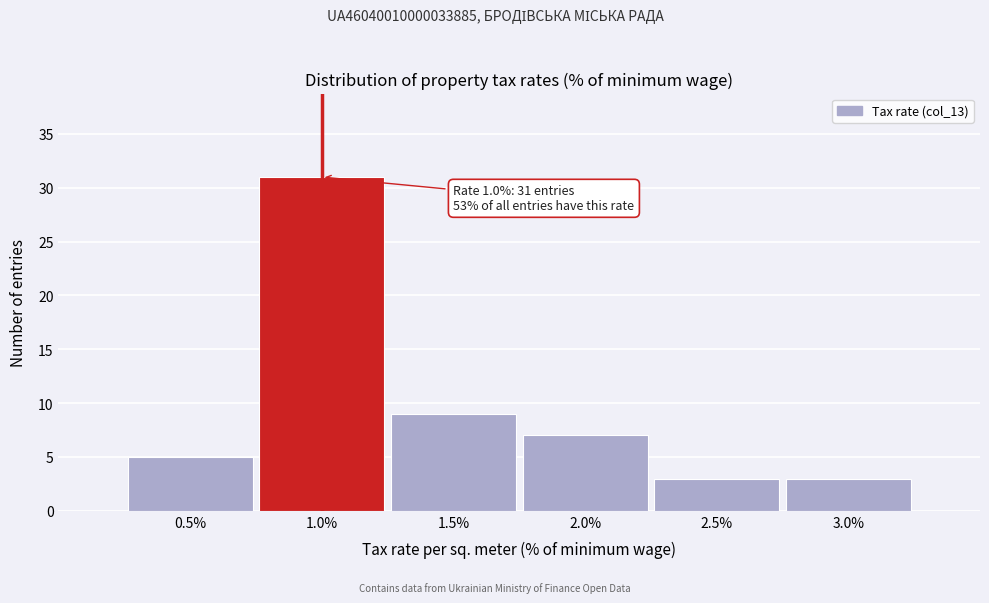

Over which range of the x-axis is the bar tallest?

0.75 to 1.25